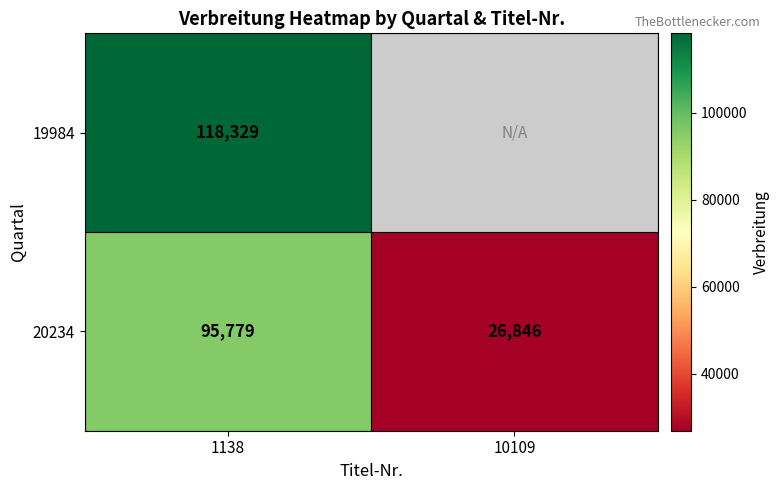

List the labels in order of 20234 value, smallest first.

10109, 1138